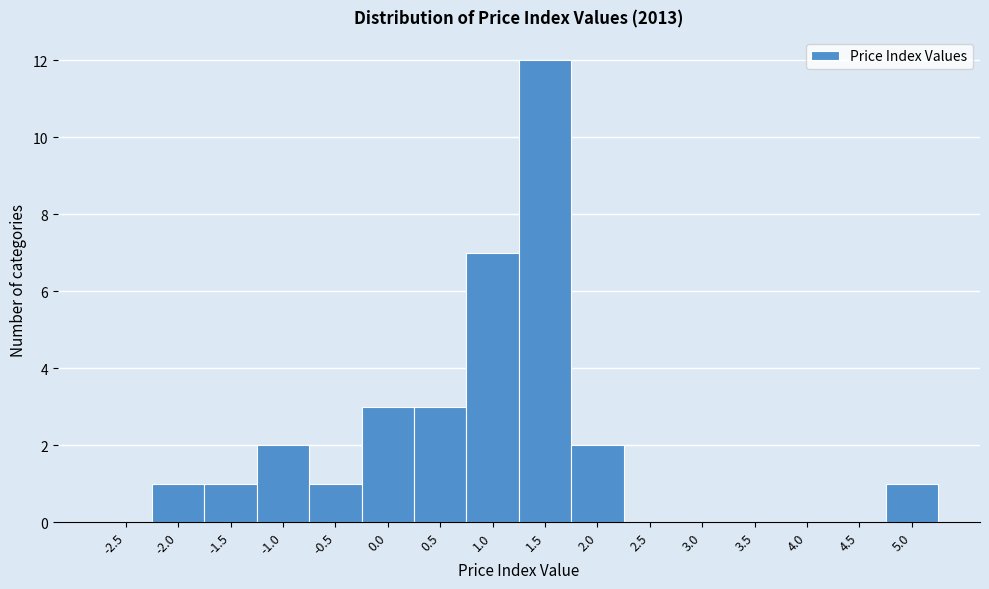

Reading left to right, list all the values displayed in this chart.

-2.5=0	-2.0=1	-1.5=1	-1.0=2	-0.5=1	0.0=3	0.5=3	1.0=7	1.5=12	2.0=2	2.5=0	3.0=0	3.5=0	4.0=0	4.5=0	5.0=1